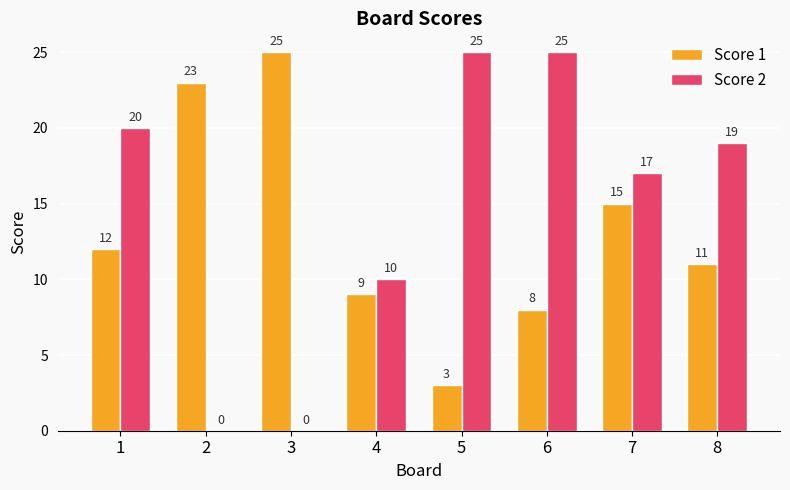

How many categories are shown in the chart?

8